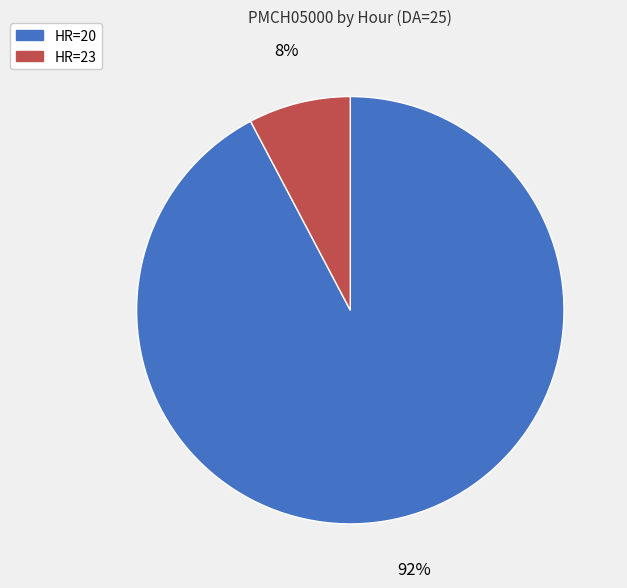

To the nearest percent, what is the average slice percentage?

50%